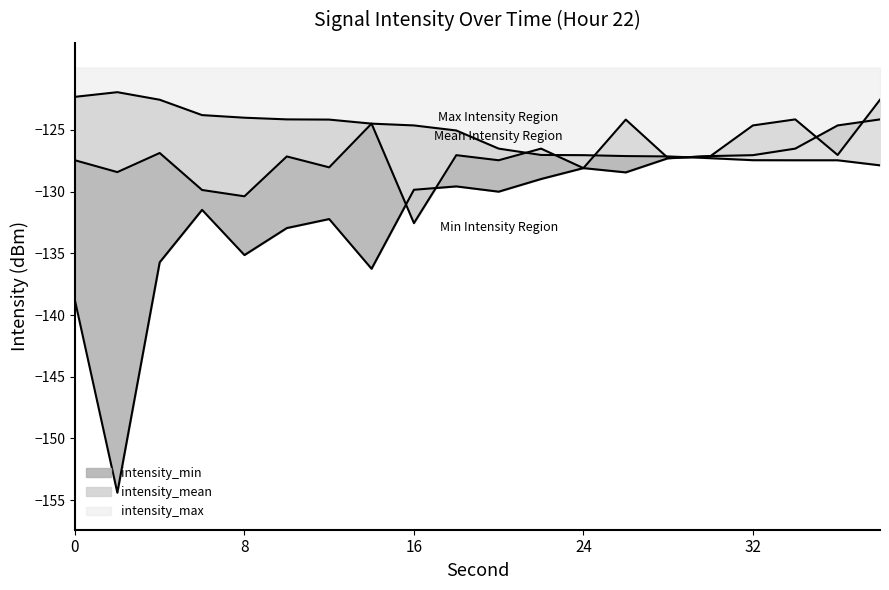

The value of intensity_mean at 6 is -212.1. True or false?

False